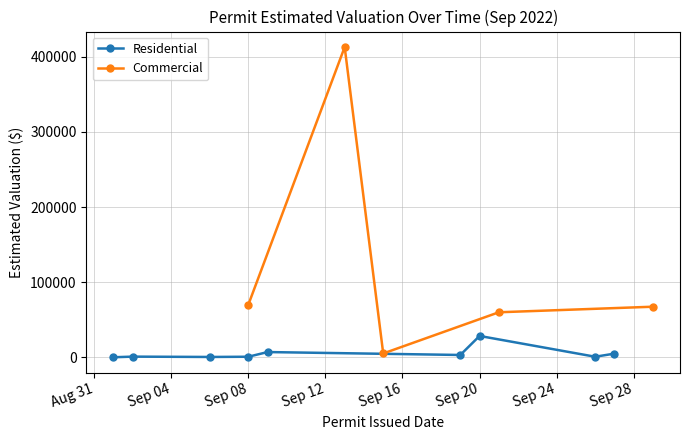

True or false: Residential has more than 1 points higher than both neighbors.

True